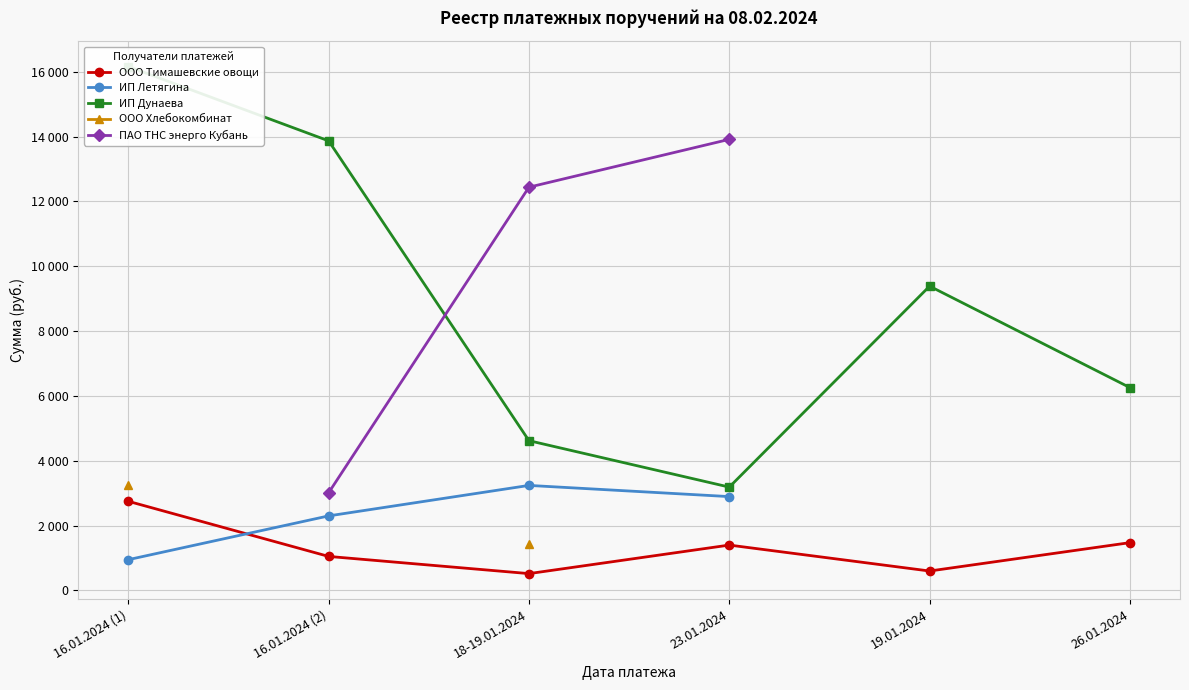

In ИП Дунаева, how many points are lower than both neighbors (excluding endpoints)?

1